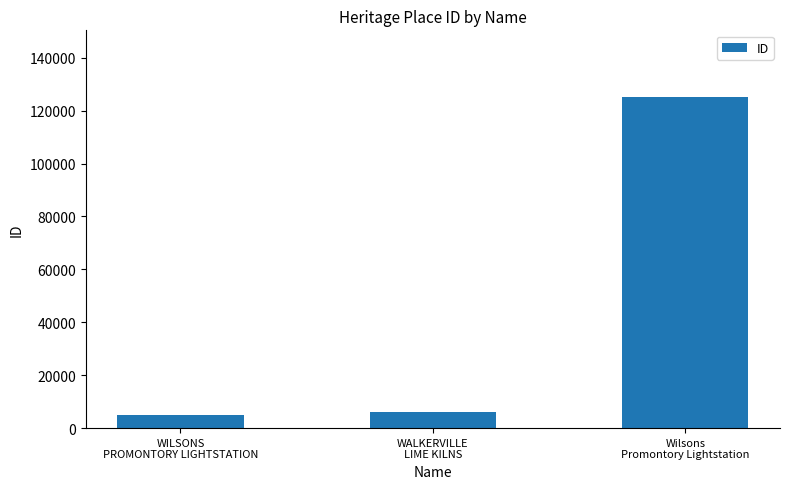

What is the label of the 2nd bar from the left?

WALKERVILLE
LIME KILNS